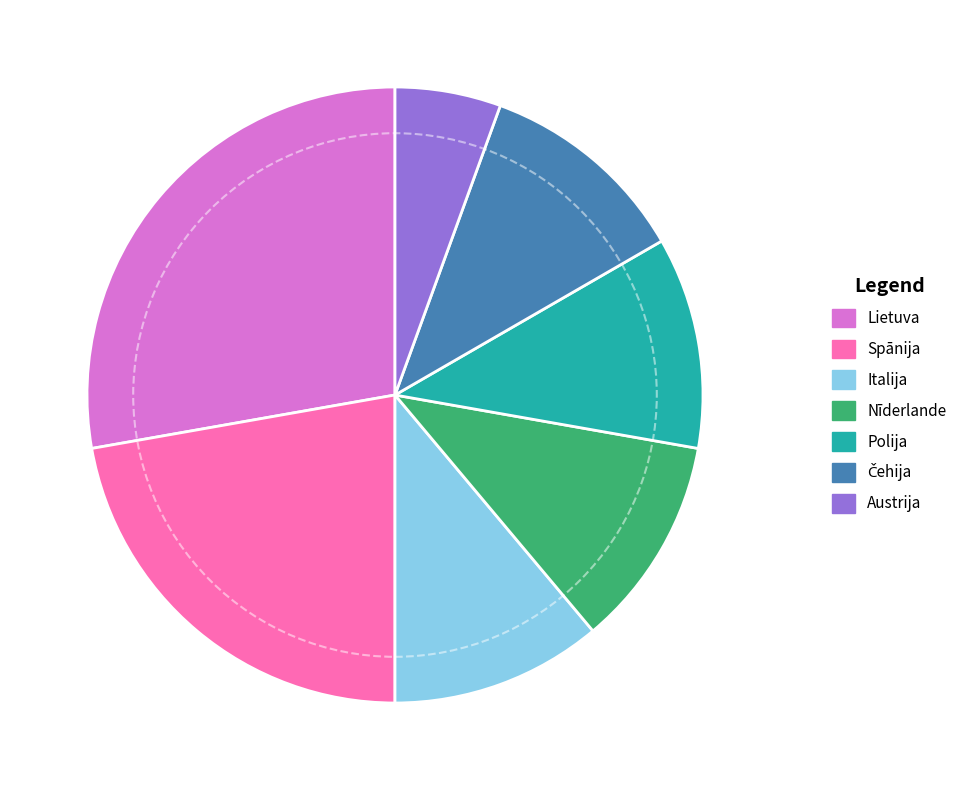

What is the largest slice in the pie chart?

Lietuva